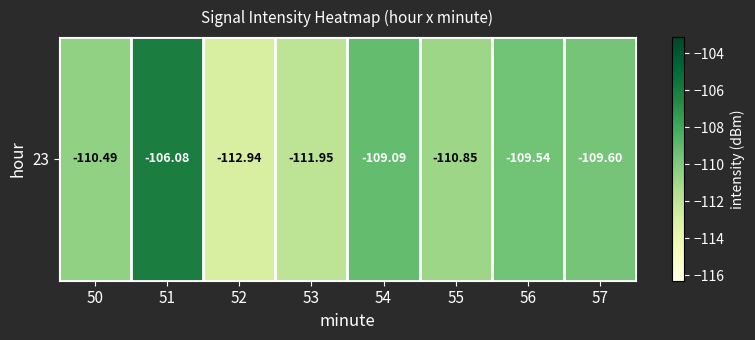

The value at 52 is -112.9. True or false?

True